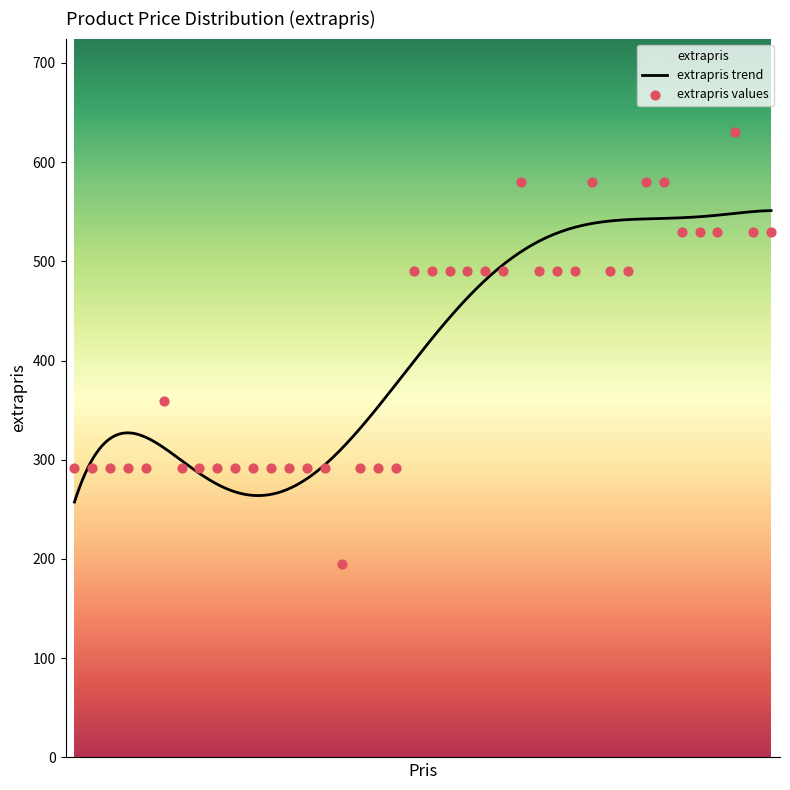

Between 292 and 490, which is larger?

490